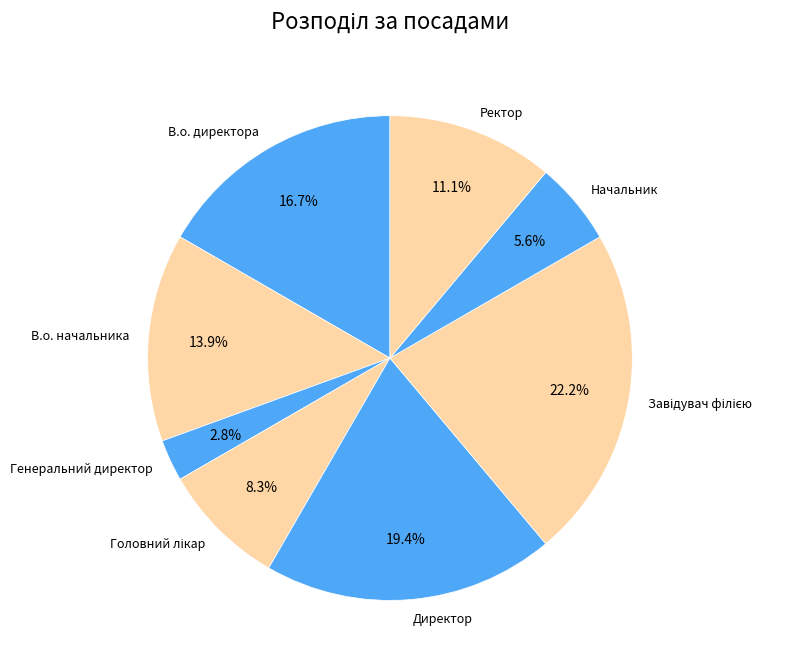

Which slice is the smallest?

Генеральний директор